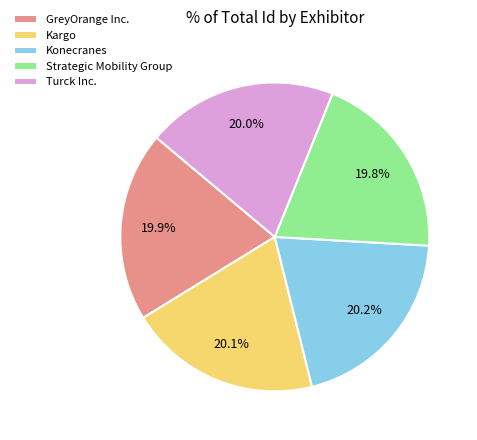

Approximately how many times larger is the value at Kargo compared to Turck Inc.?

1.0